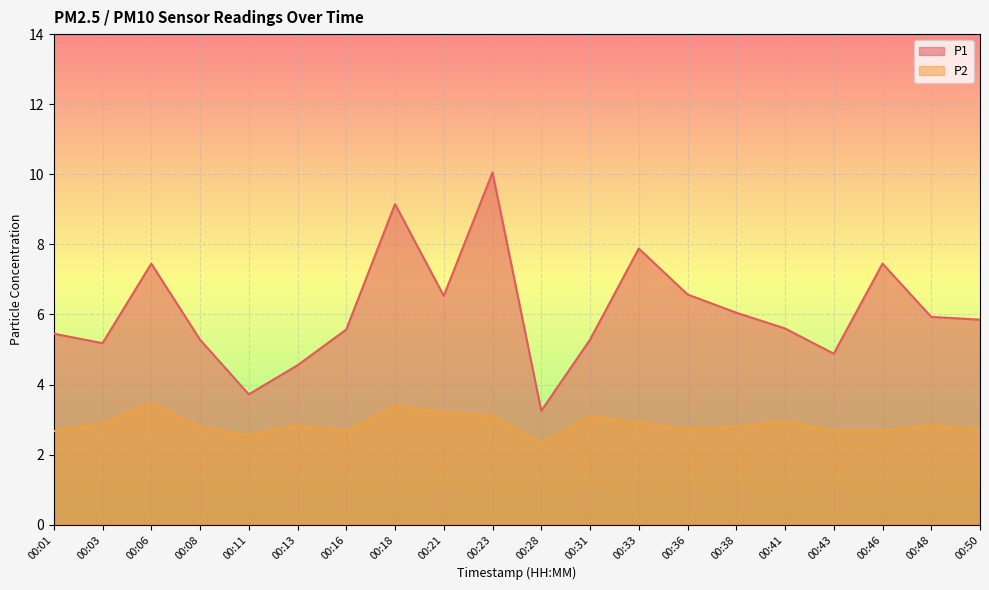

What is the total value across all series at 00:06?

10.9